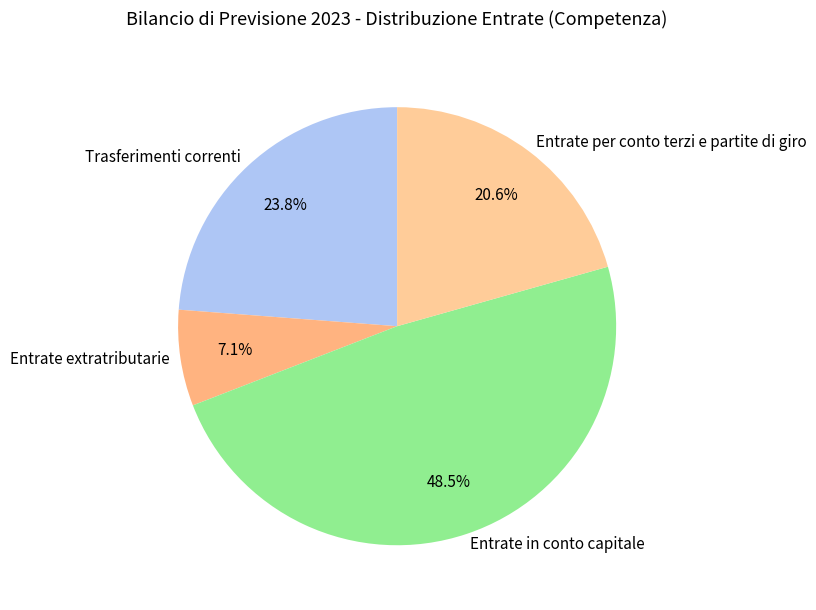

Do Trasferimenti correnti and Entrate extratributarie together represent more than half of the pie?

No